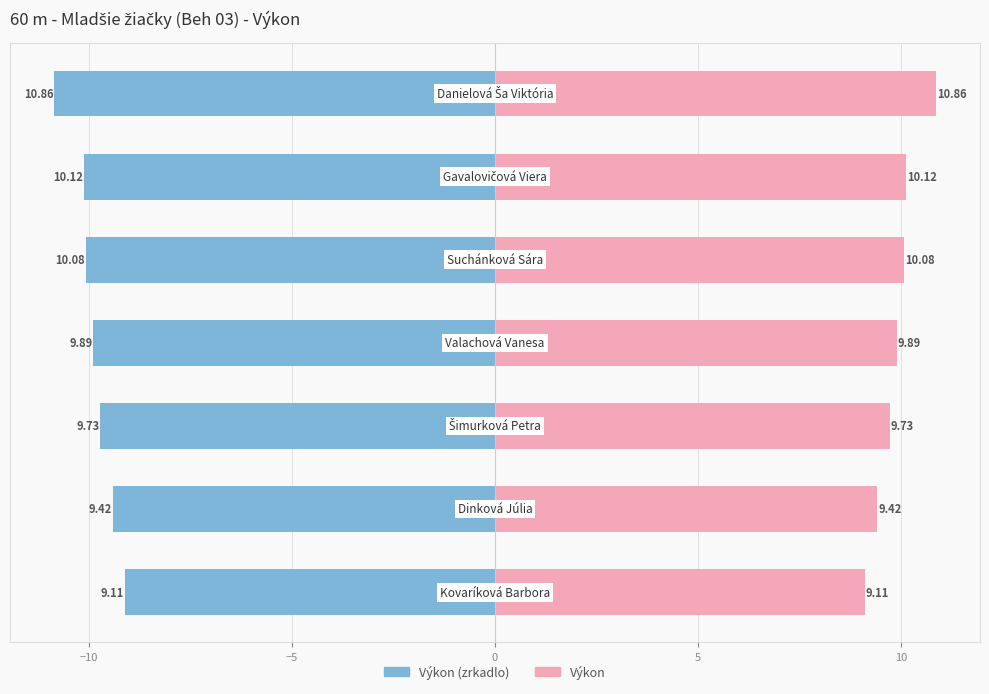

At 0, list the series in order from largest to smallest.

Výkon (right), Výkon (left)